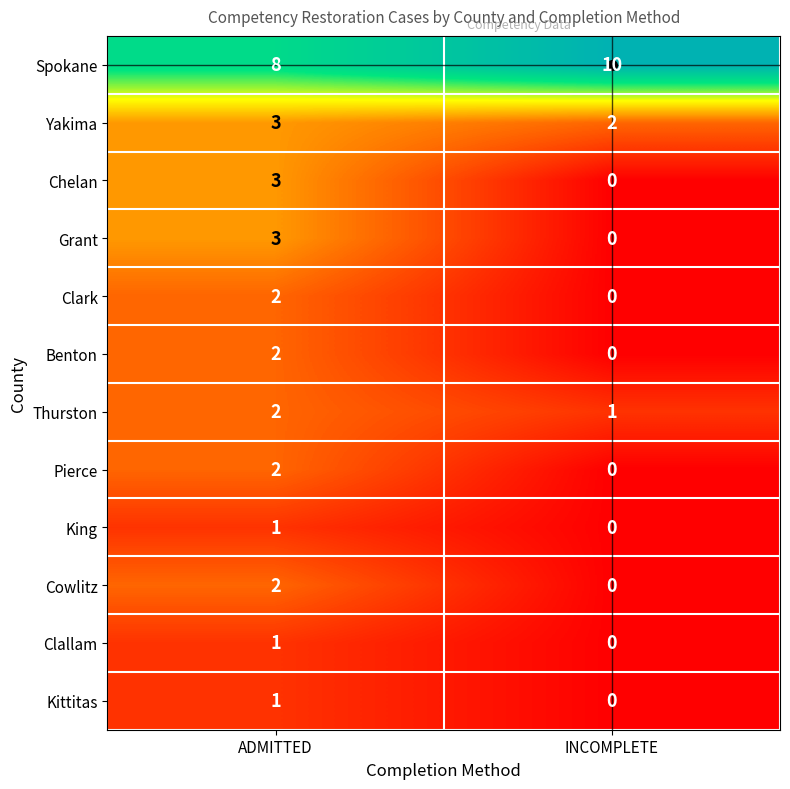

At which category is the sum across all series the highest?

ADMITTED